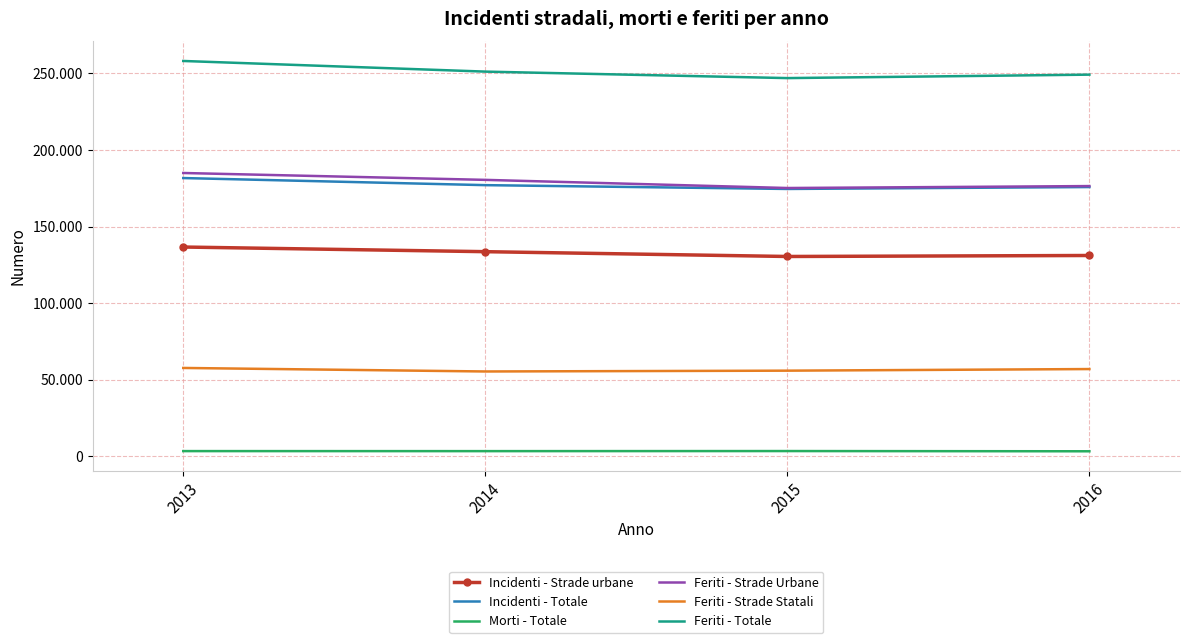

What are all the series names shown in the legend?

Incidenti - Strade urbane, Incidenti - Totale, Morti - Totale, Feriti - Strade Urbane, Feriti - Strade Statali, Feriti - Totale